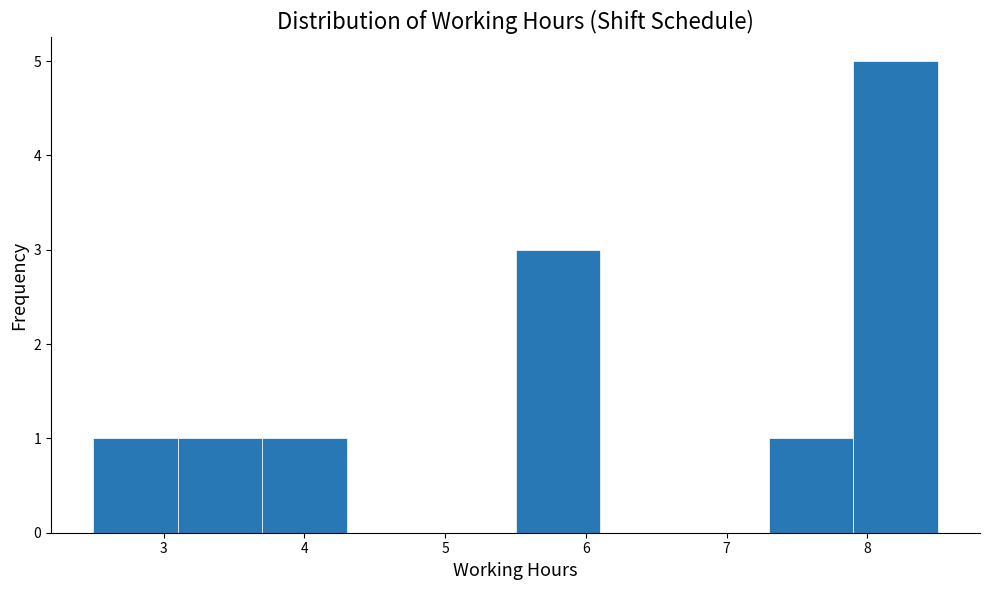

Which range on the x-axis has the tallest bar?

7.9 to 8.5